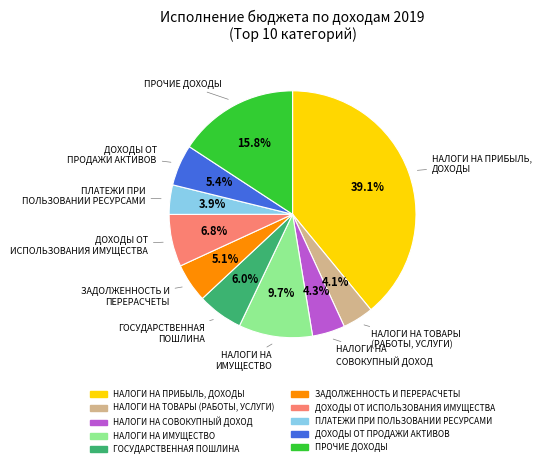

What portion of the pie excludes ДОХОДЫ ОТ ПРОДАЖИ АКТИВОВ?

94.6%